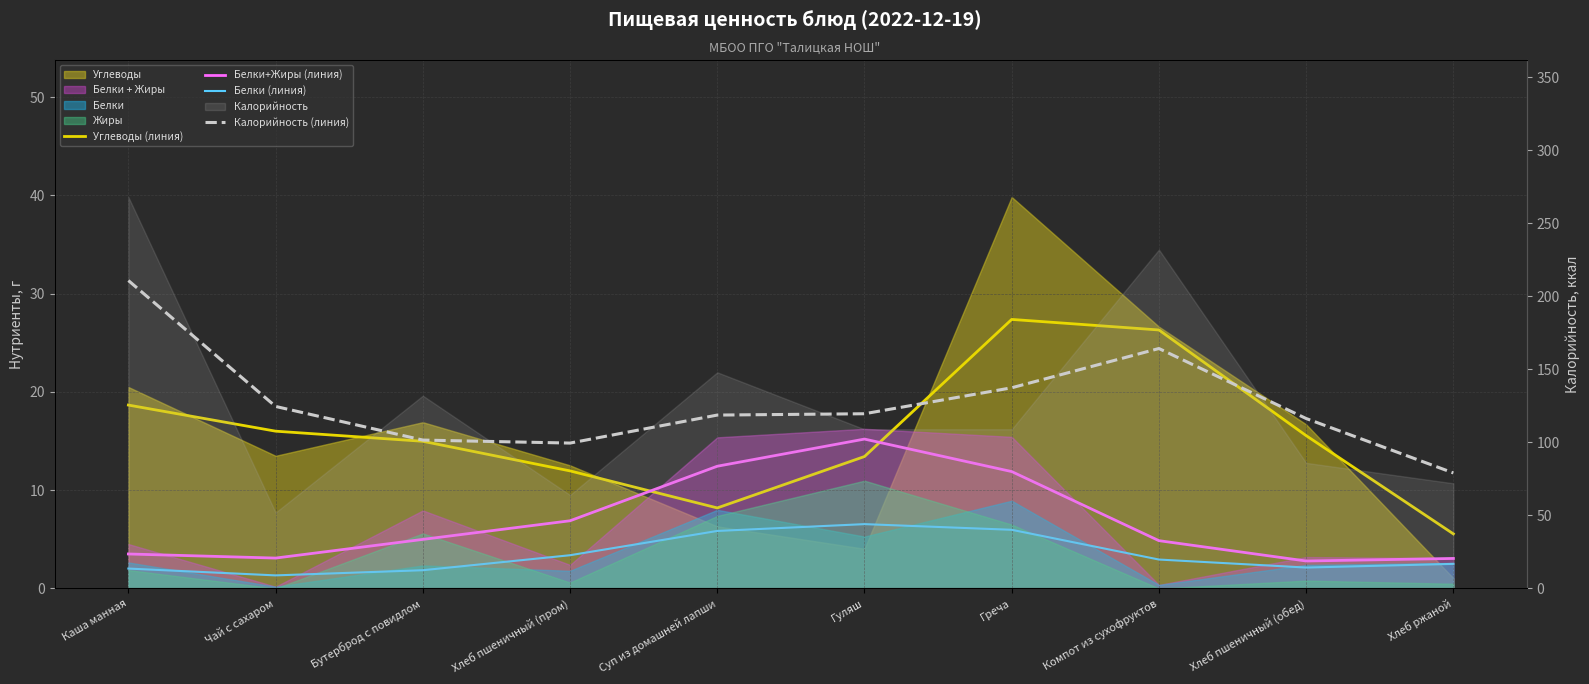

Between Хлеб ржаной and Бутерброд с повидлом, which is larger?

Бутерброд с повидлом